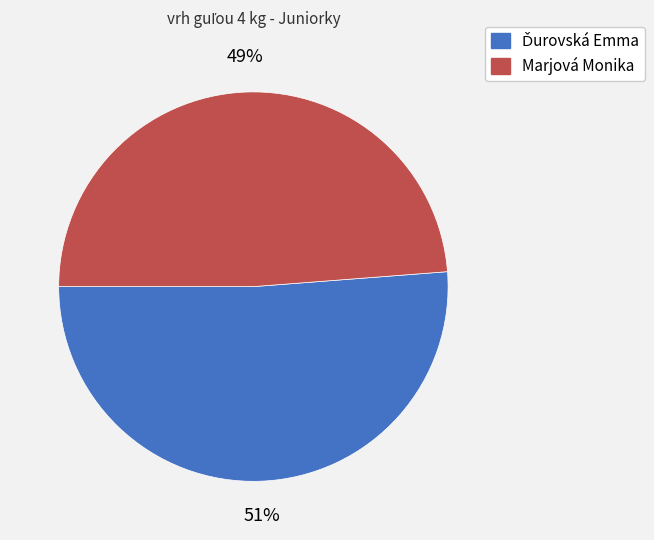

To the nearest percent, what portion does Marjová Monika represent?

49%